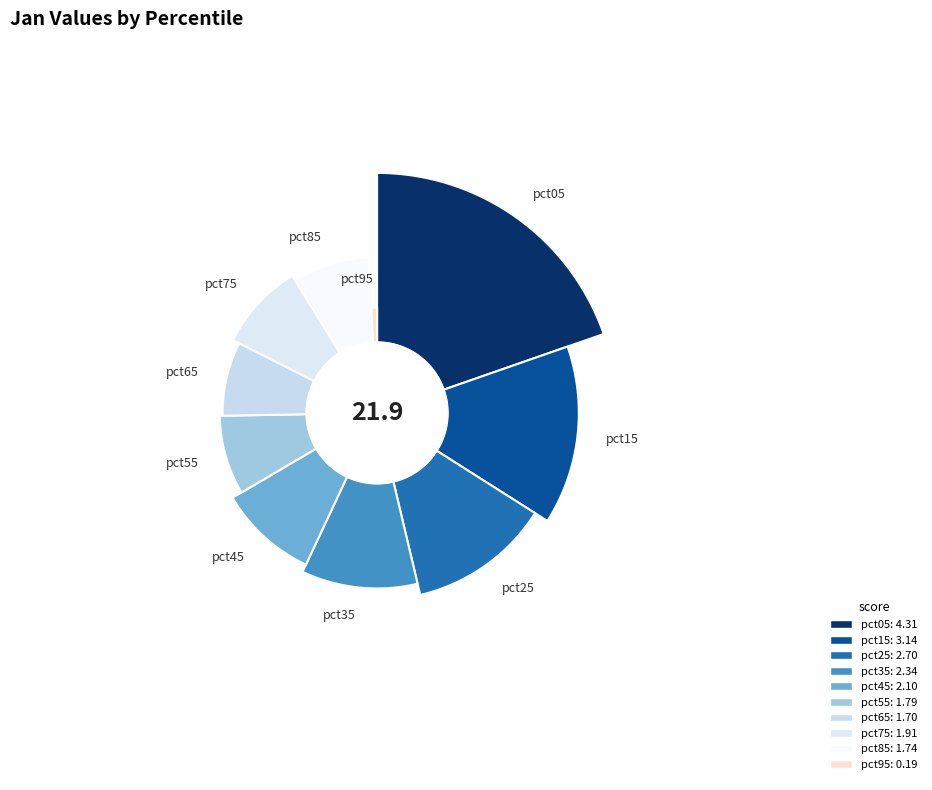

To the nearest percent, what portion does pct55 represent?

8%